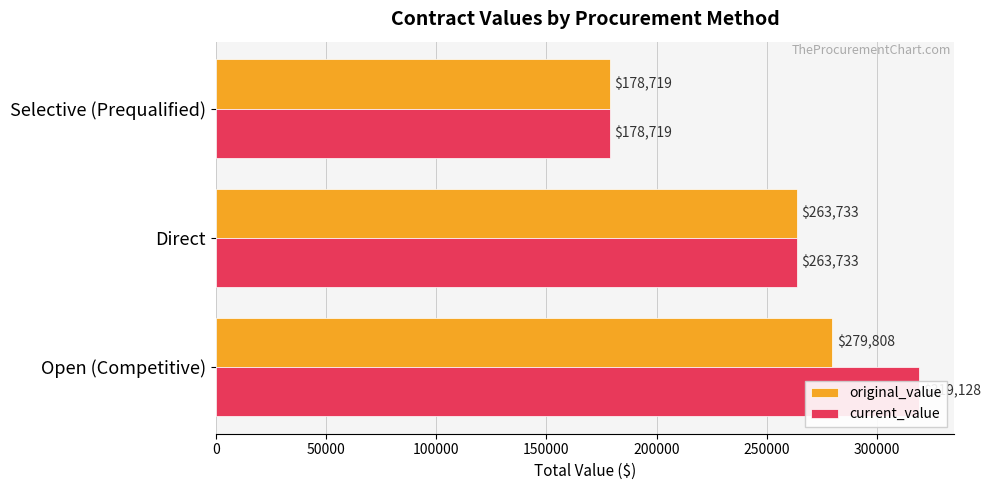

What value does the current_value series have at Open (Competitive)?

319127.6